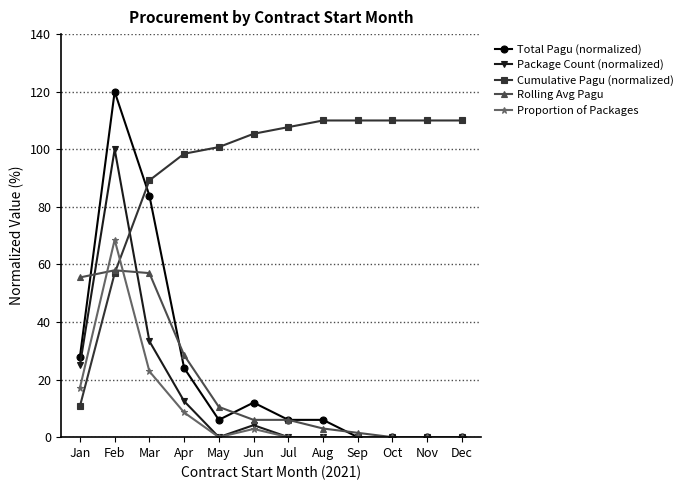

Which series changed the most between Apr and Oct?

Rolling Avg Pagu